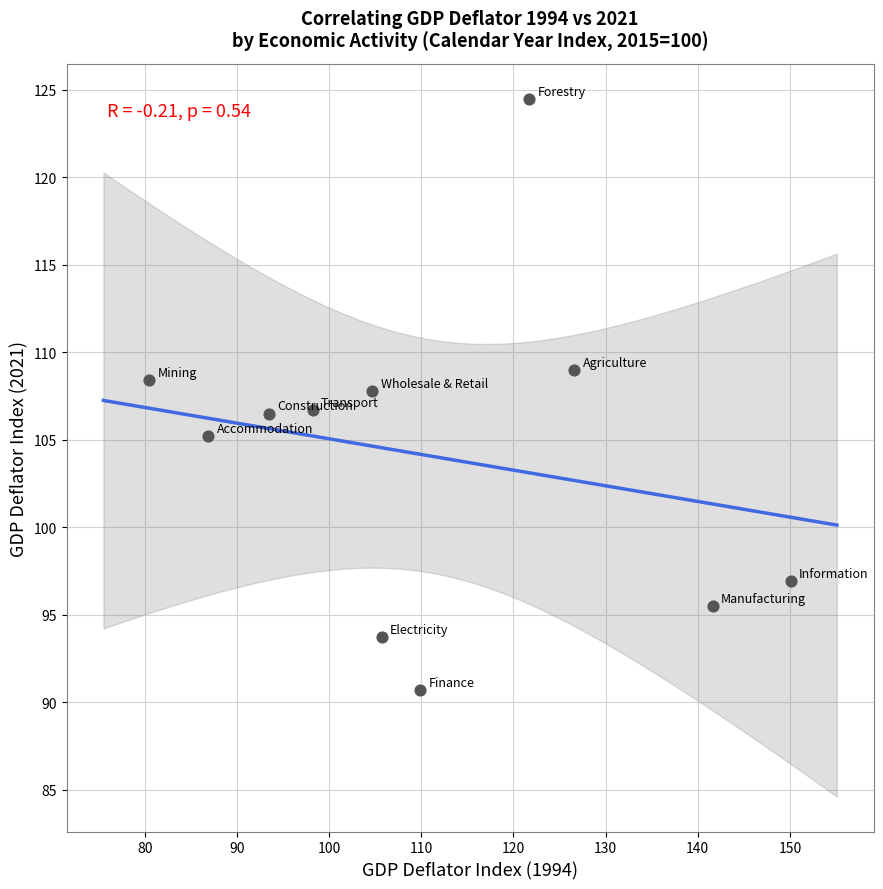

What is the range of Y values (max minus min)?

33.8